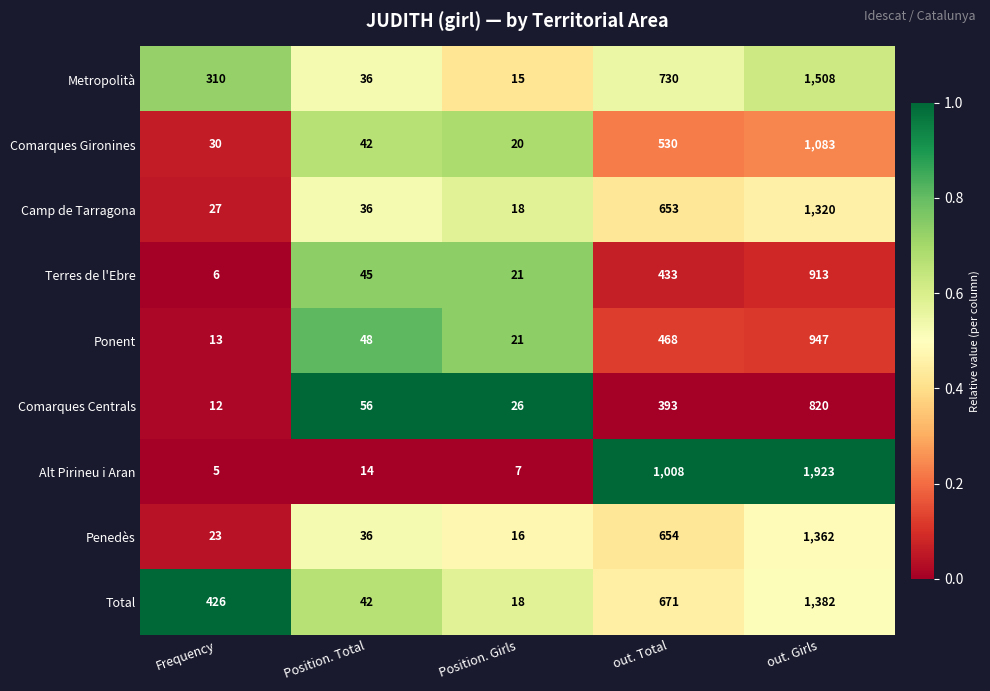

The value of Camp de Tarragona at out. Girls is 1320. True or false?

True